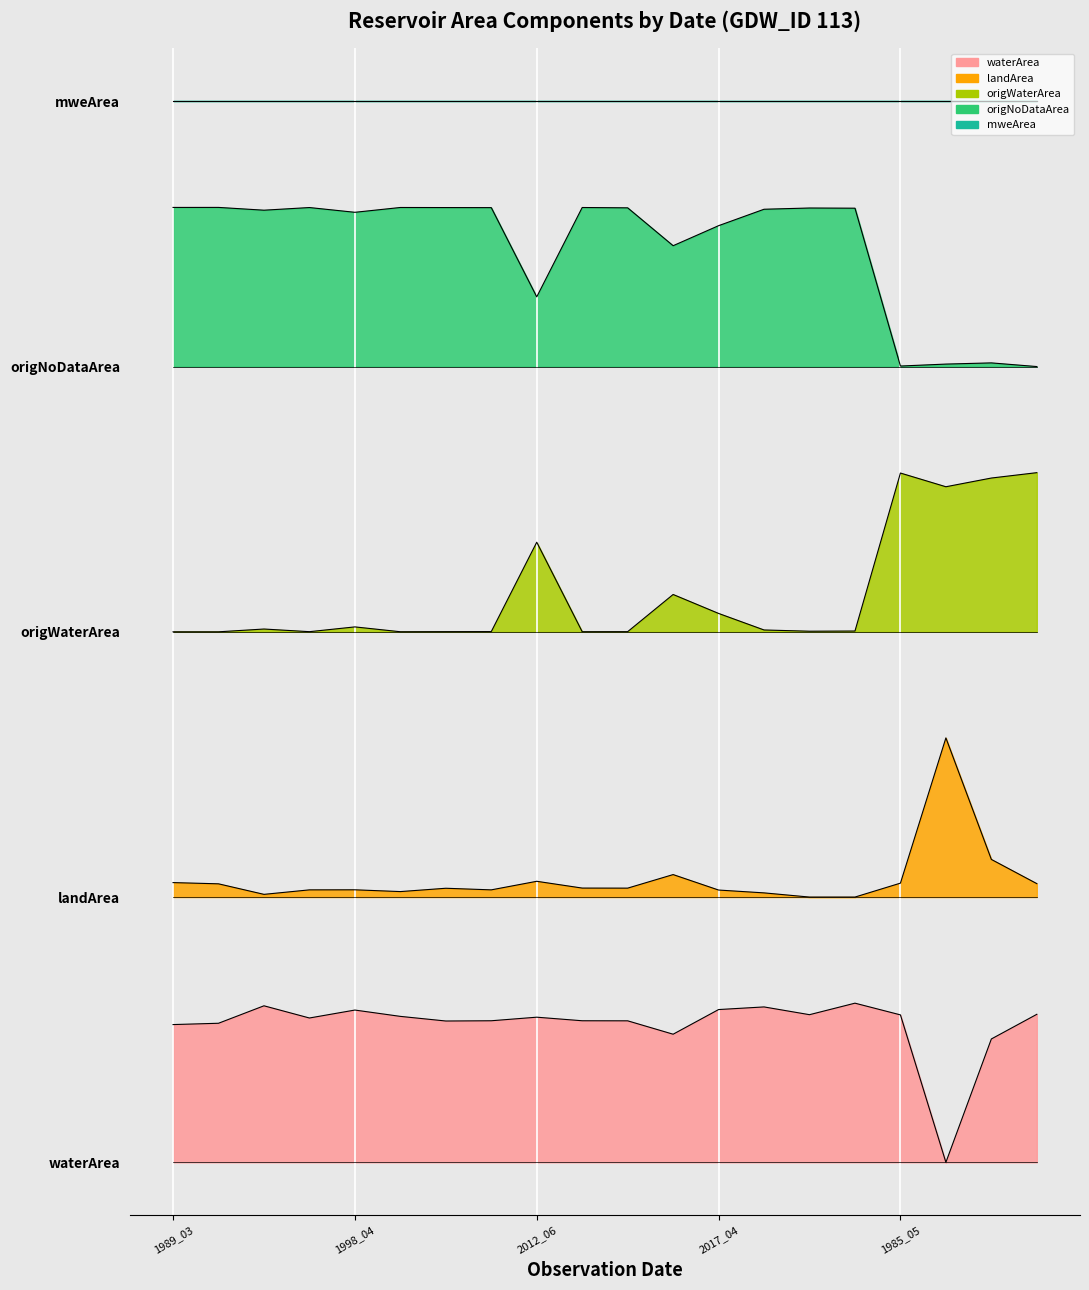

True or false: waterArea and landArea intersect in this chart.

False